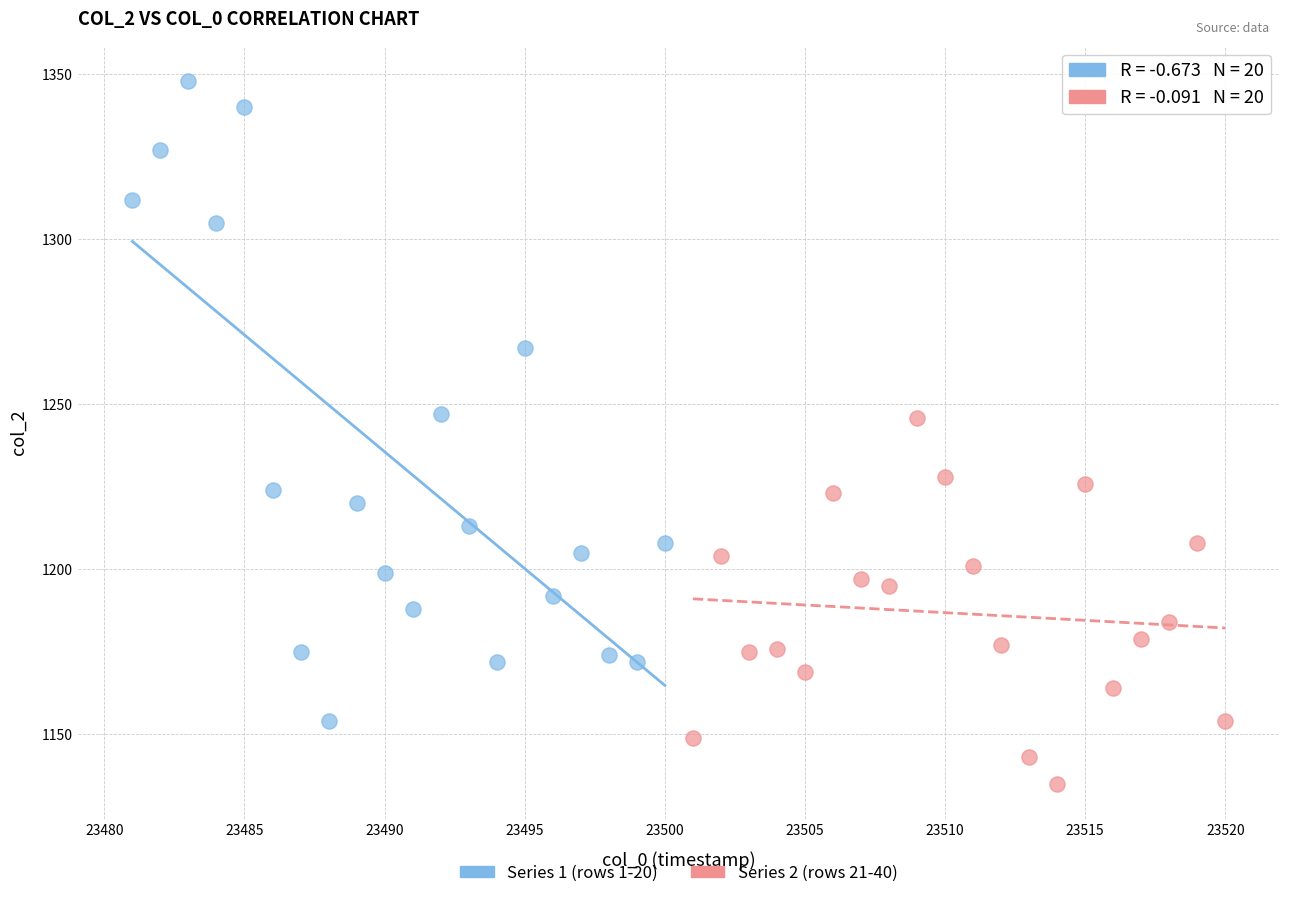

Which series reaches the minimum Y coordinate?

Series 2 (rows 21-40)